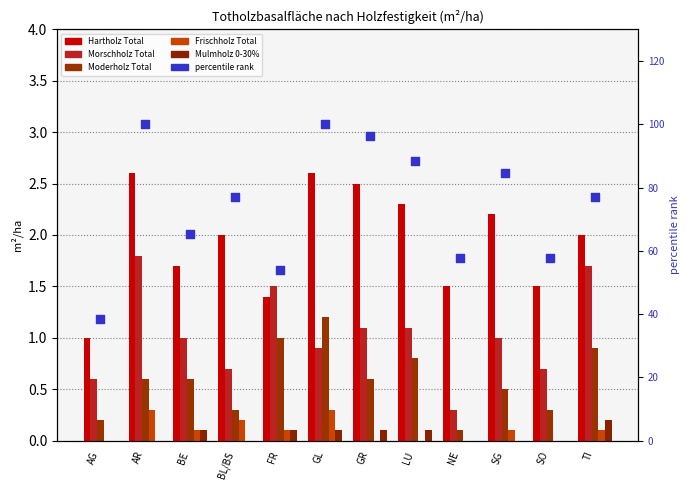

At which category is the sum across all series the highest?

AR